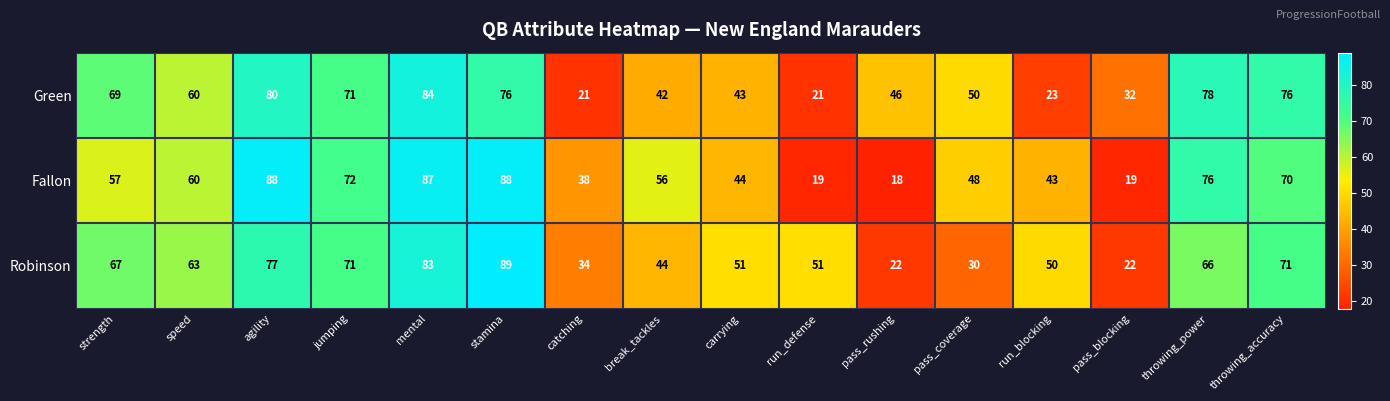

How many distinct data groups are displayed?

3